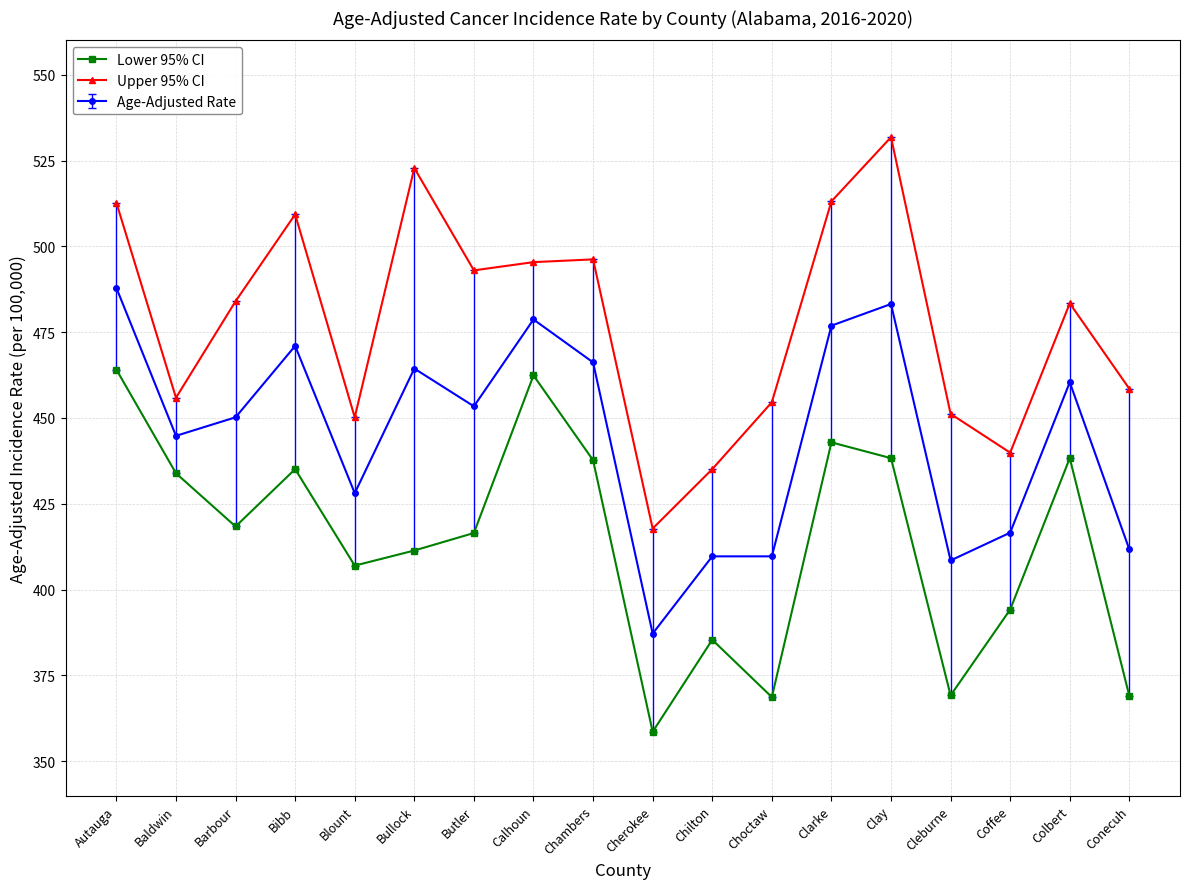

At which category does the chart reach its minimum across all series?

Cherokee